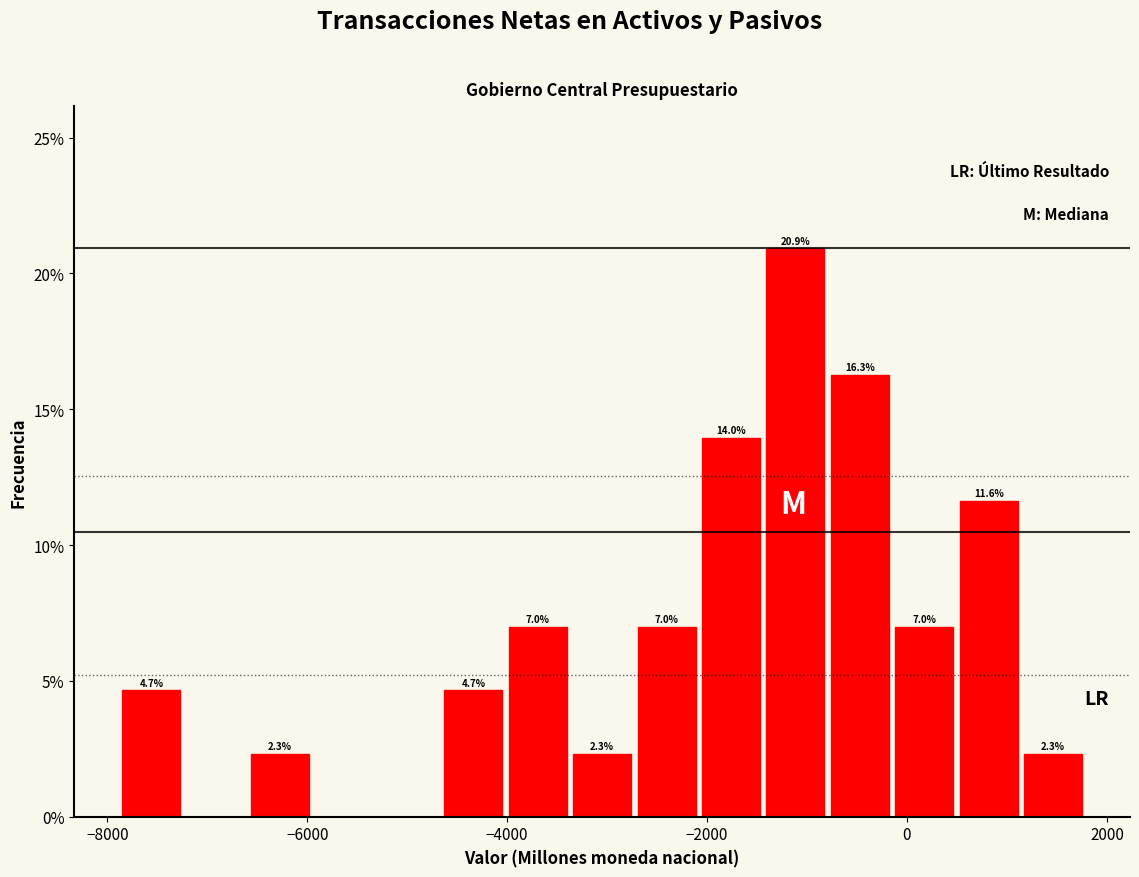

Around what value on the x-axis is the tallest bar? Give the approximate position of its centre, as read against the axis.

-1200